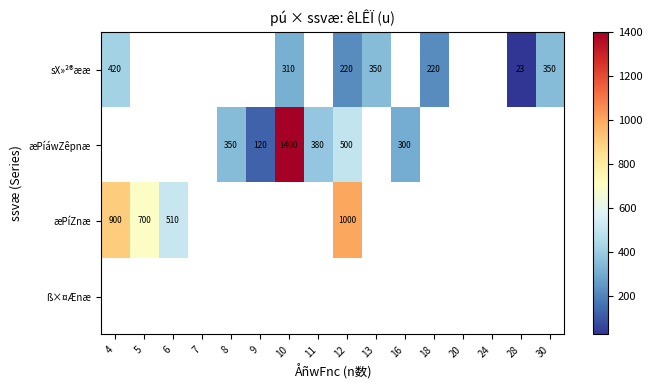

True or false: æPíáwZêpnæ has a value of 350 at 8.

True